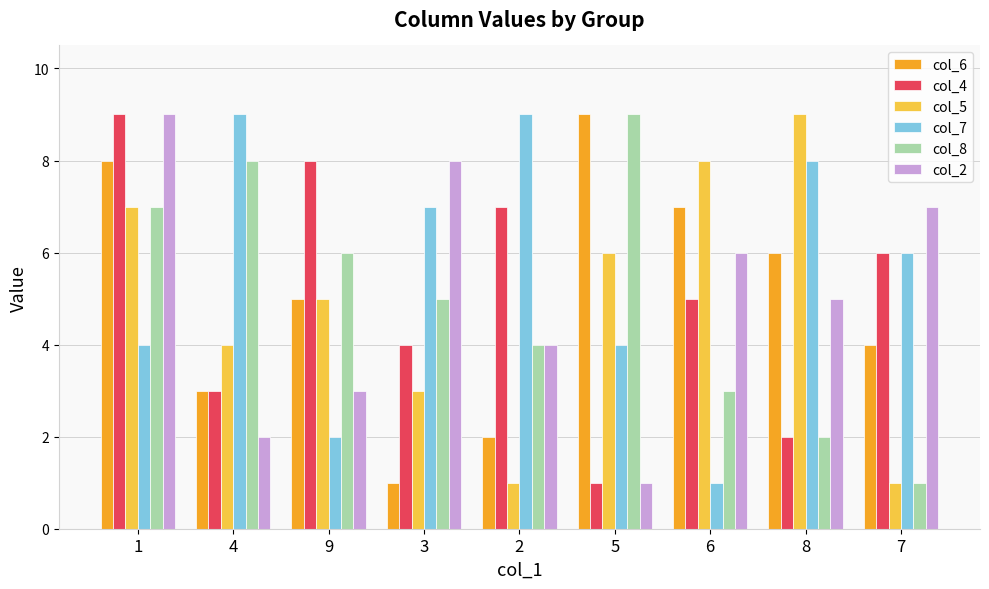

Reading left to right, transcribe all the data shown in this chart.

col_6: 8	3	5	1	2	9	7	6	4
col_4: 9	3	8	4	7	1	5	2	6
col_5: 7	4	5	3	1	6	8	9	1
col_7: 4	9	2	7	9	4	1	8	6
col_8: 7	8	6	5	4	9	3	2	1
col_2: 9	2	3	8	4	1	6	5	7